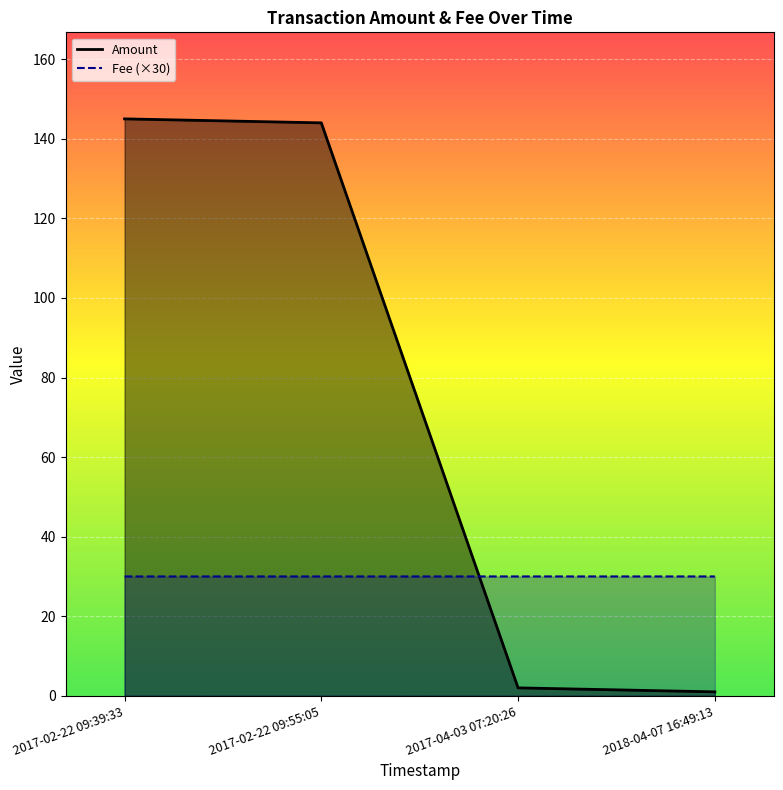

What is the average value of the Fee (×30) series?

30.0